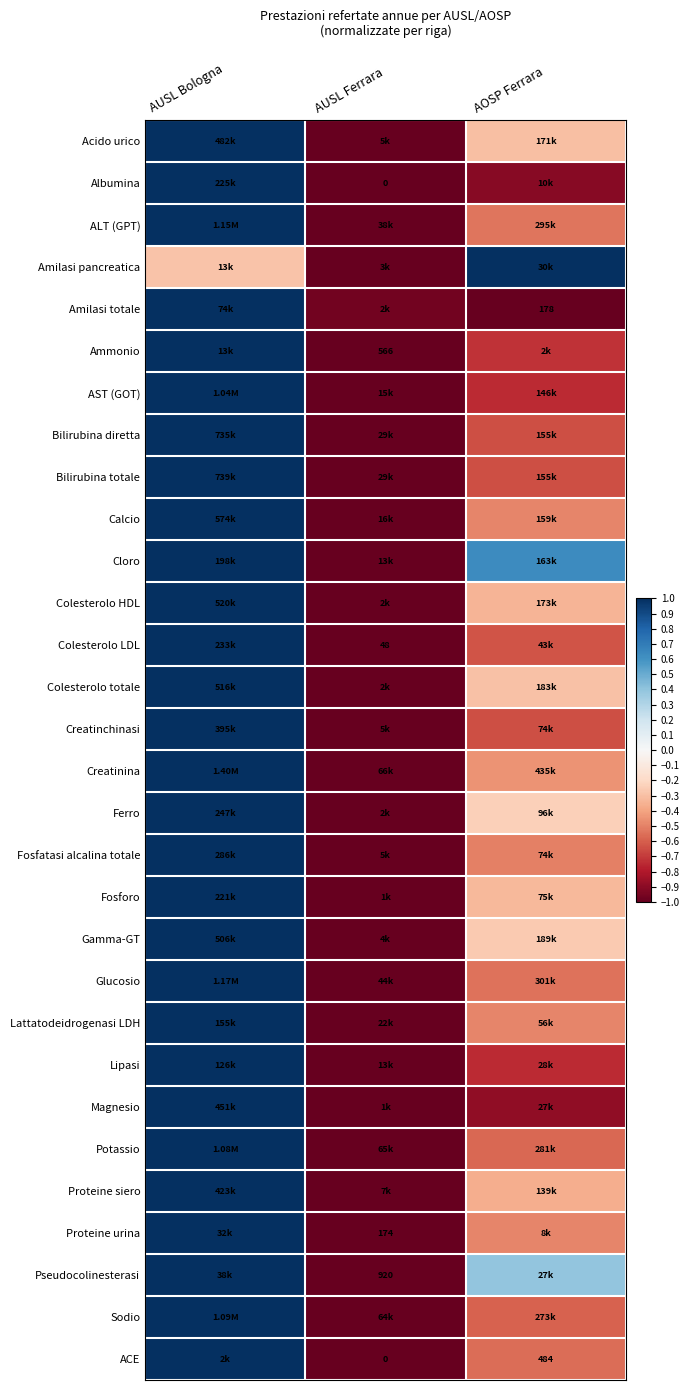

At how many categories does at least one series exceed 0?

2